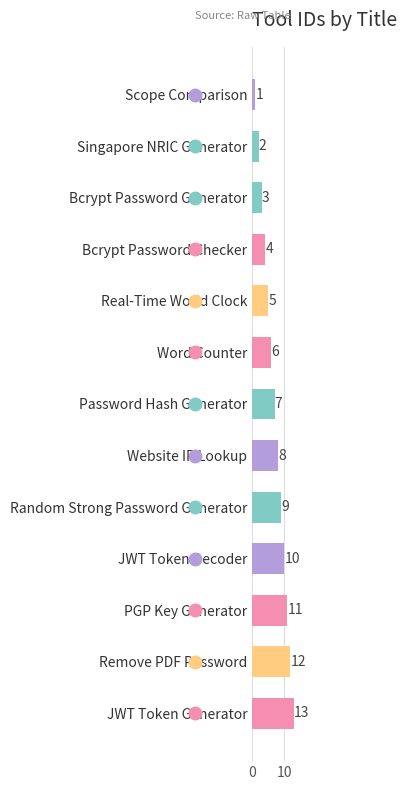

At which label is the value closest to 7?

Password Hash Generator